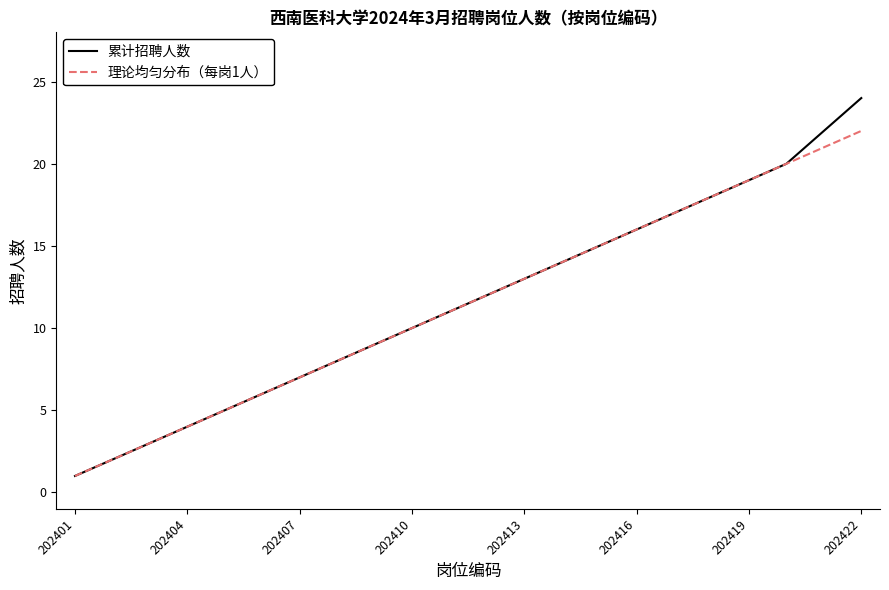

Rank the series by their maximum value, from highest to lowest.

累计招聘人数, 理论均匀分布（每岗1人）